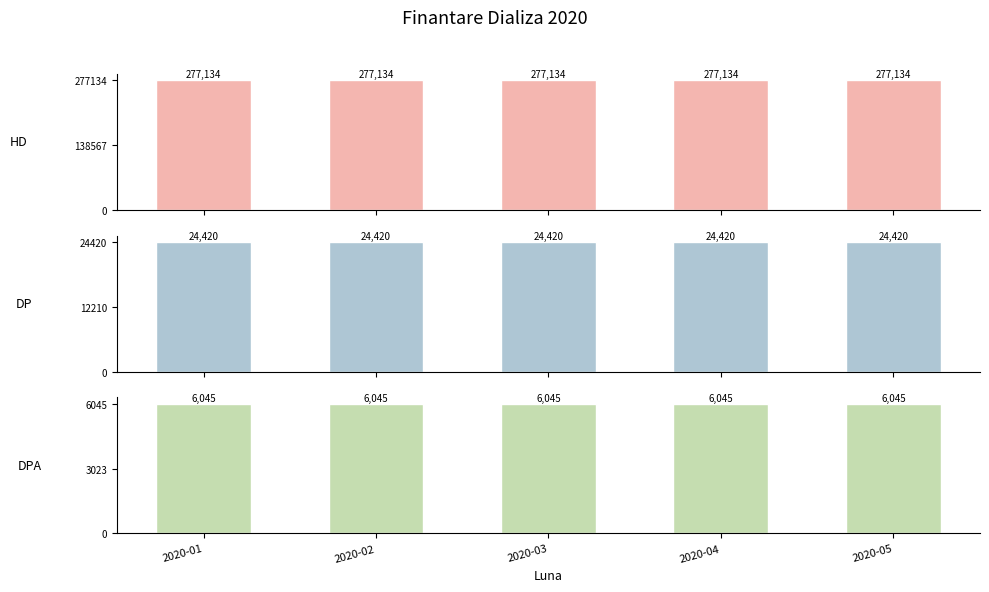

Which series has the widest spread of values?

HD